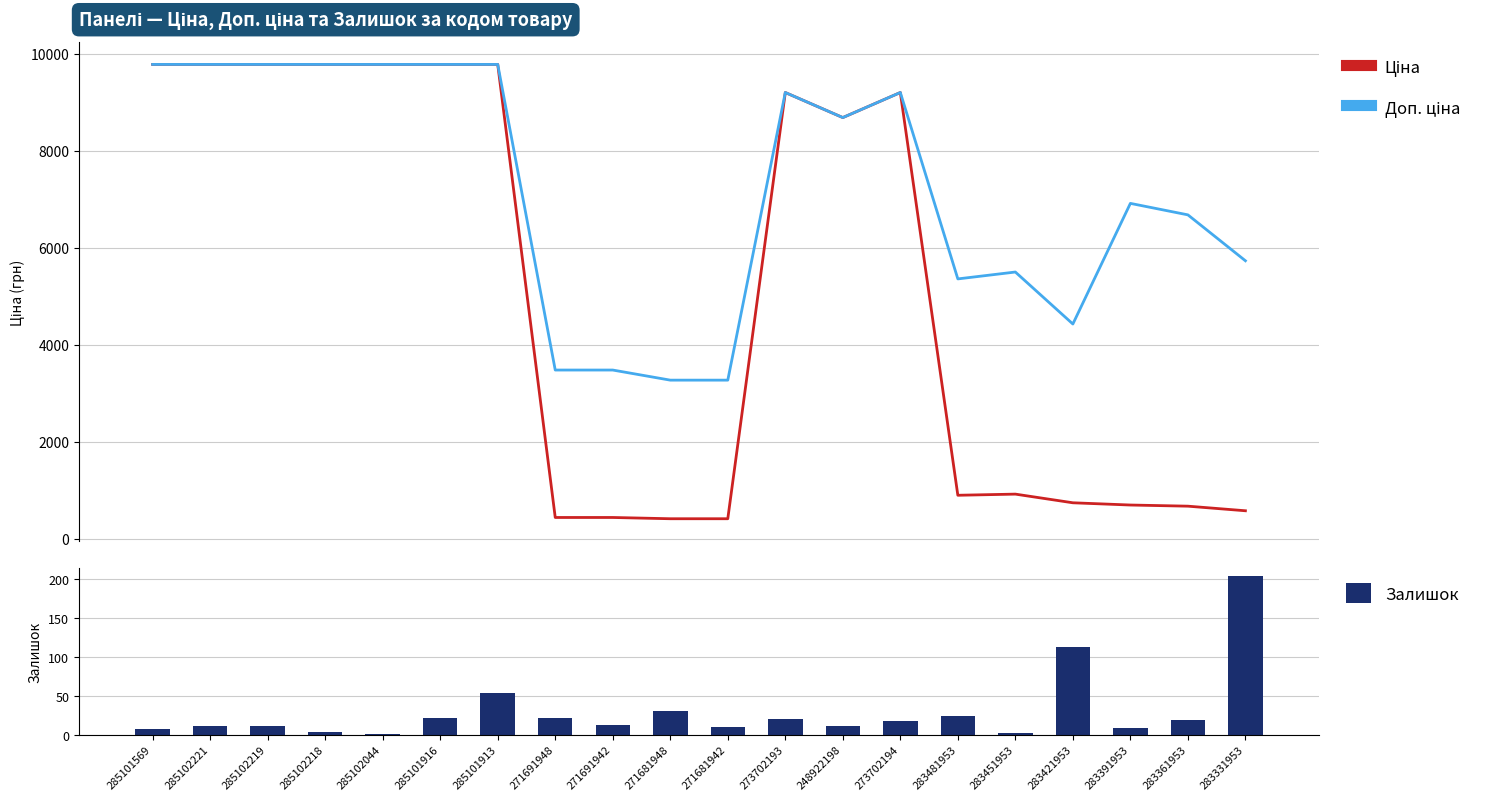

Where is Доп. ціна nearest to the value 6520?

283361953